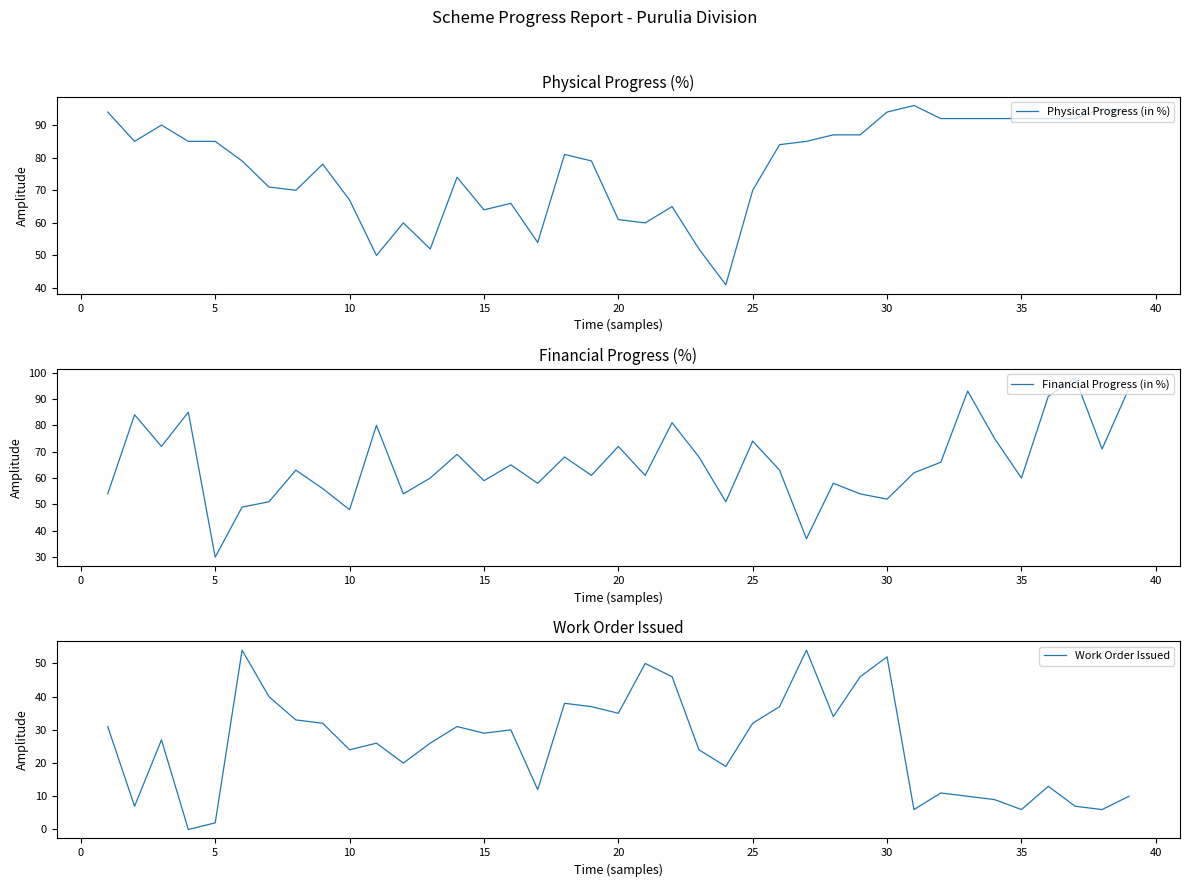

The Work Order Issued series shows 37 at 10. True or false?

False